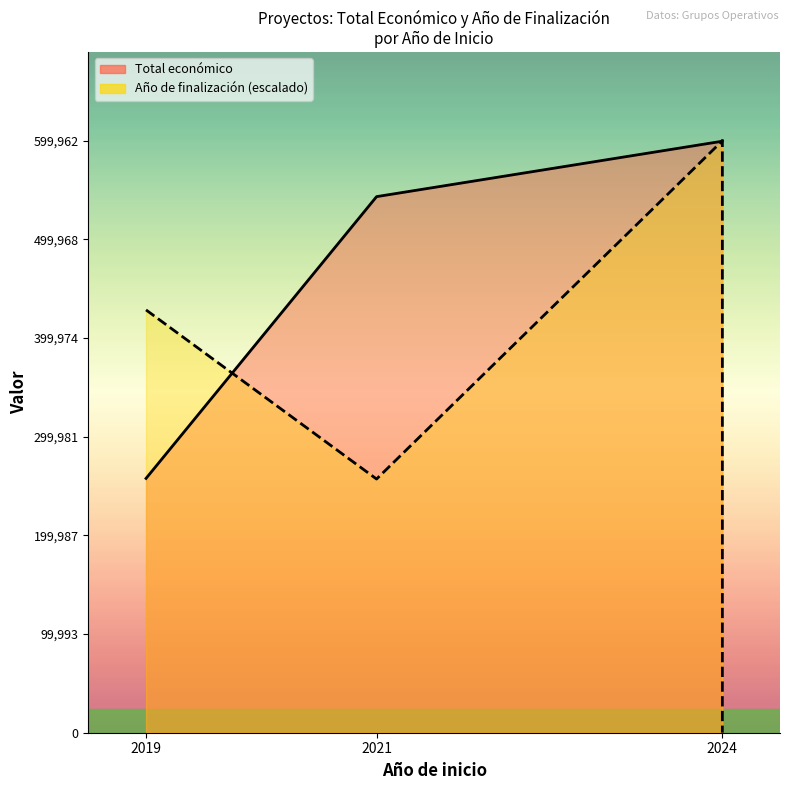

At which label does Año de finalización (escalado) first exceed 428544?

2019